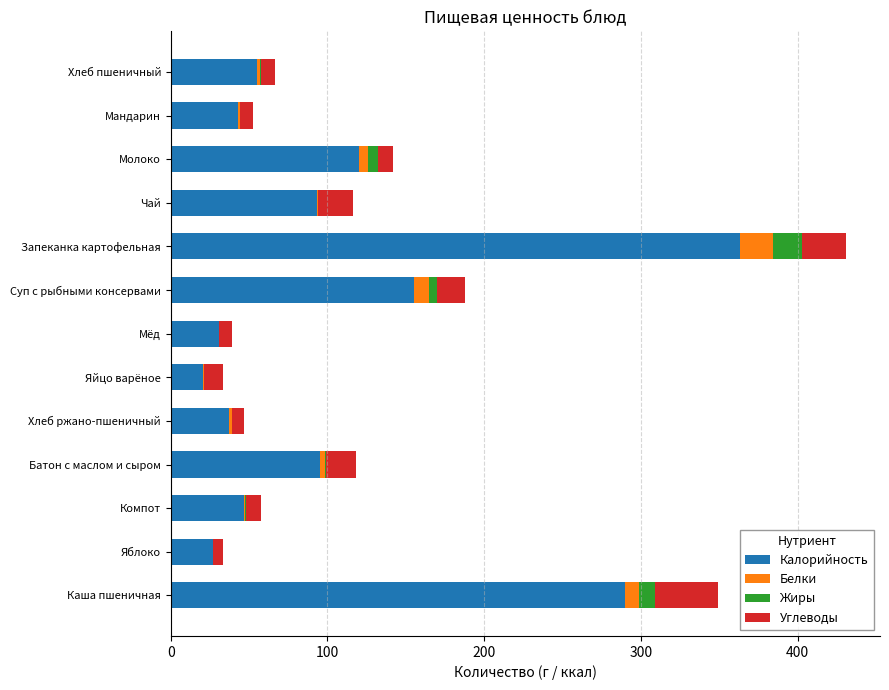

At which category is the sum across all series the highest?

Запеканка картофельная